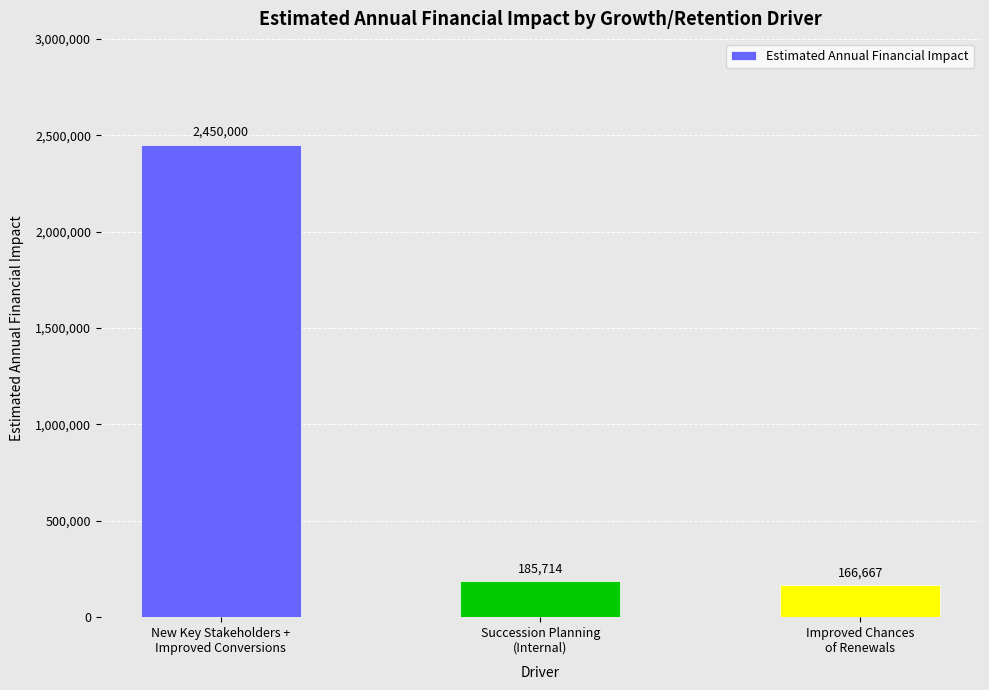

Where does the data first go above 185714?

New Key Stakeholders +
Improved Conversions